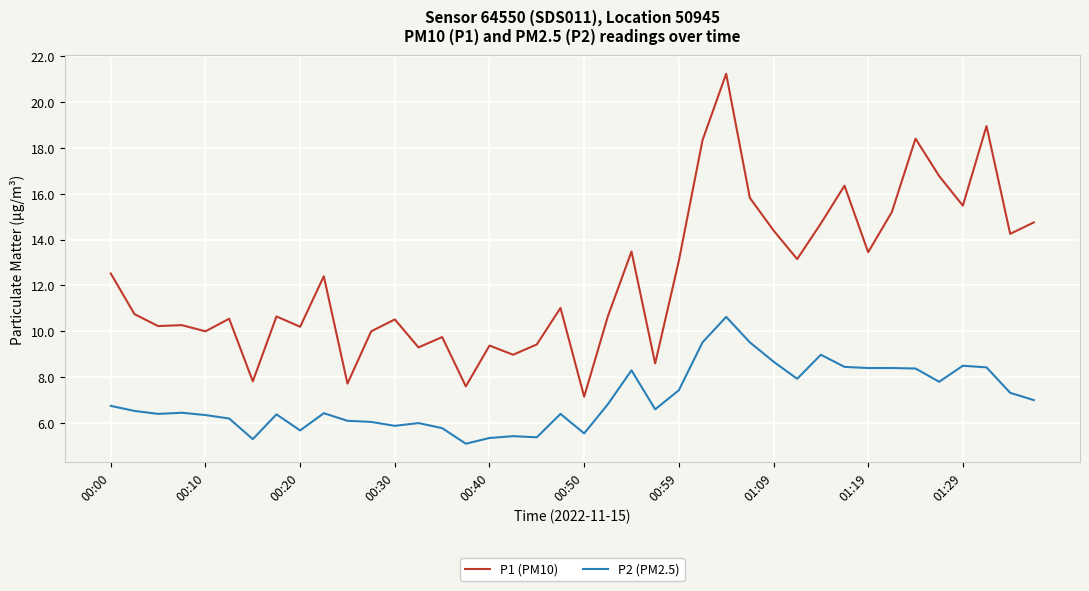

What is the maximum value shown in the chart?

21.2